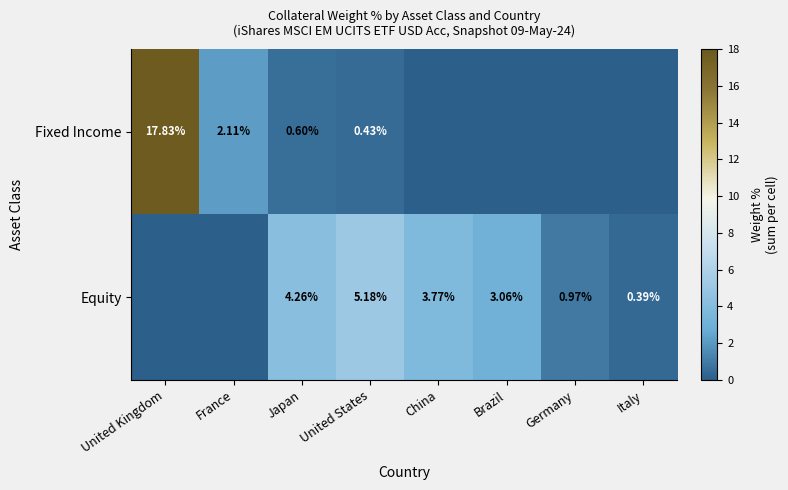

The value of Fixed Income at Italy is 0.0. True or false?

True